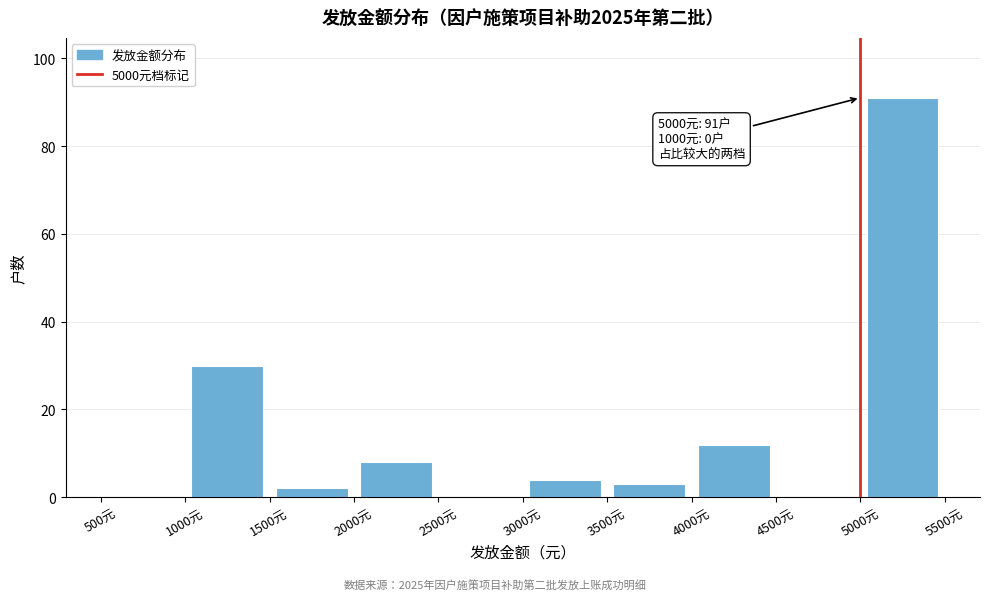

Over which range of the x-axis is the bar tallest?

5000 to 5500